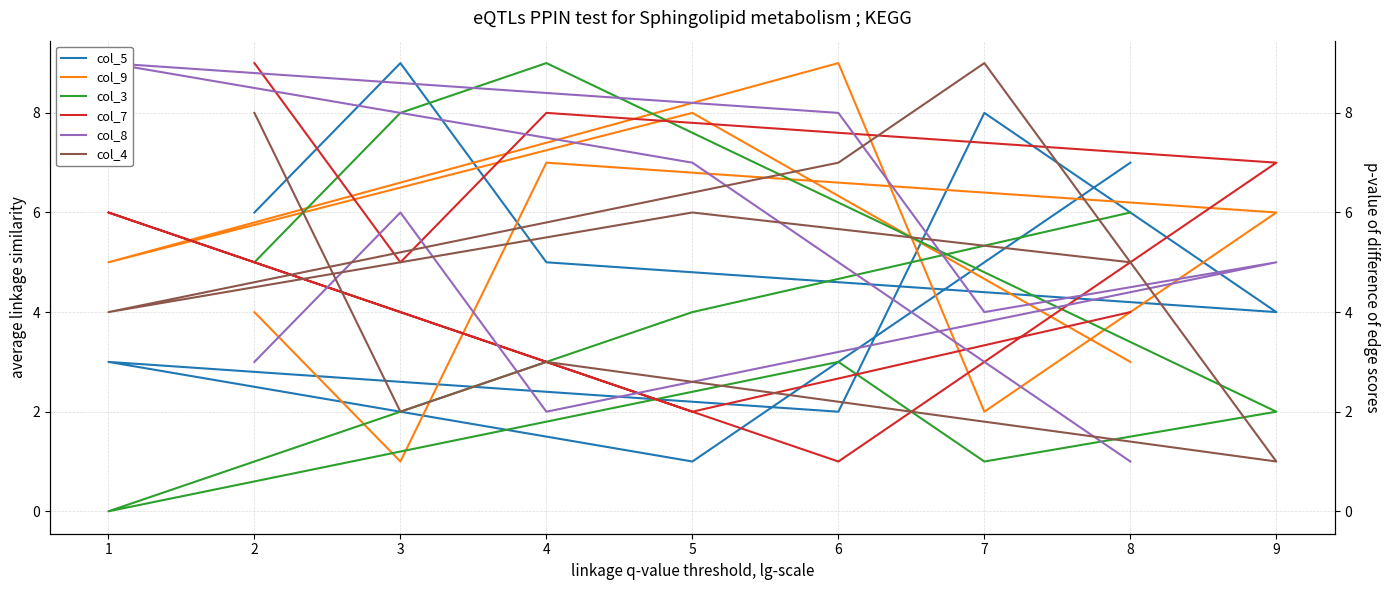

What are all the series names shown in the legend?

col_5, col_9, col_3, col_7, col_8, col_4